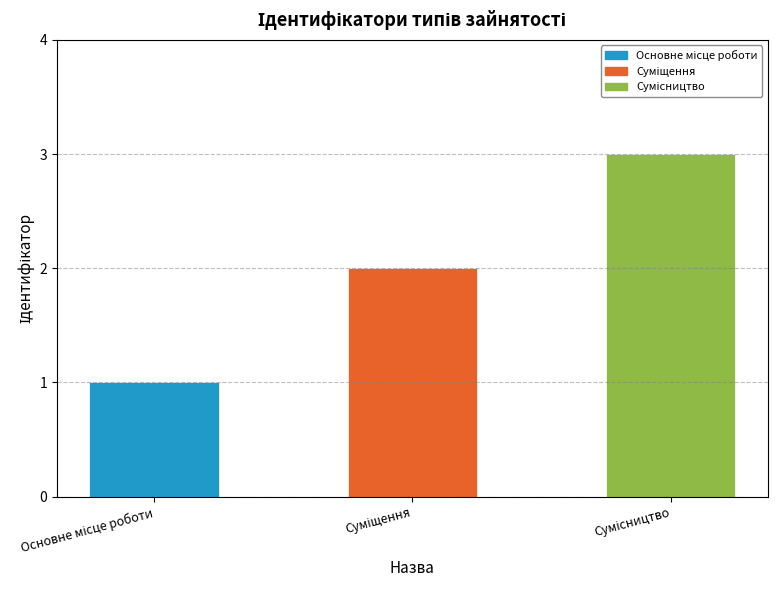

What is the sum of all values?

6